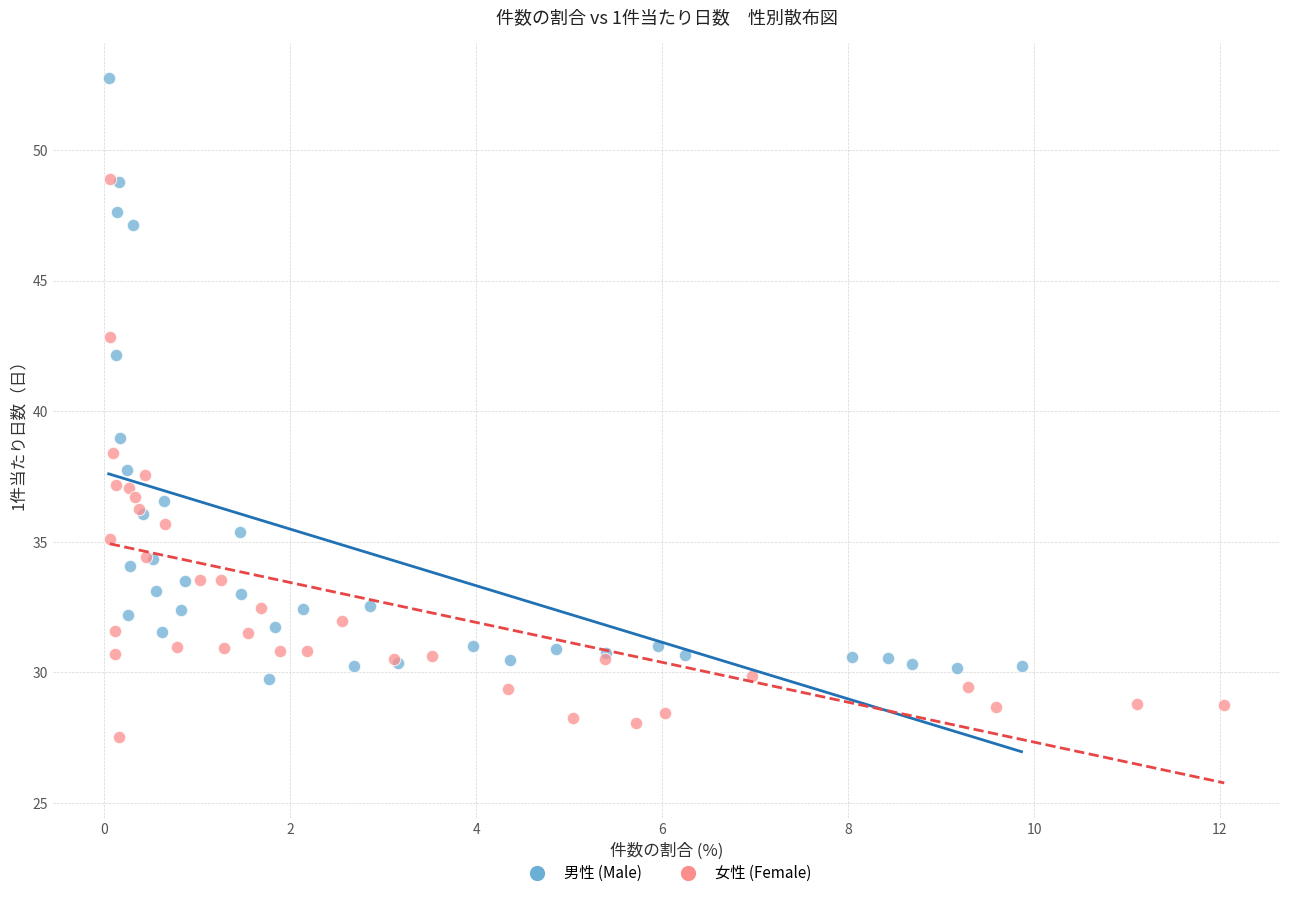

What are all the series names shown in the legend?

男性 (Male), 女性 (Female)